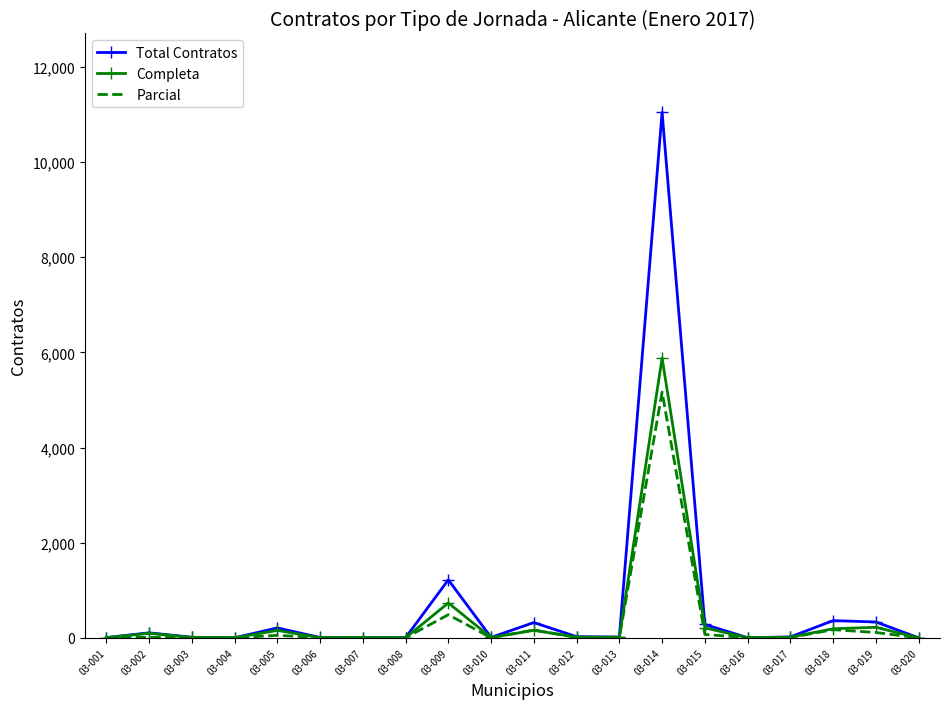

Where is Parcial nearest to the value 2584?

03-009